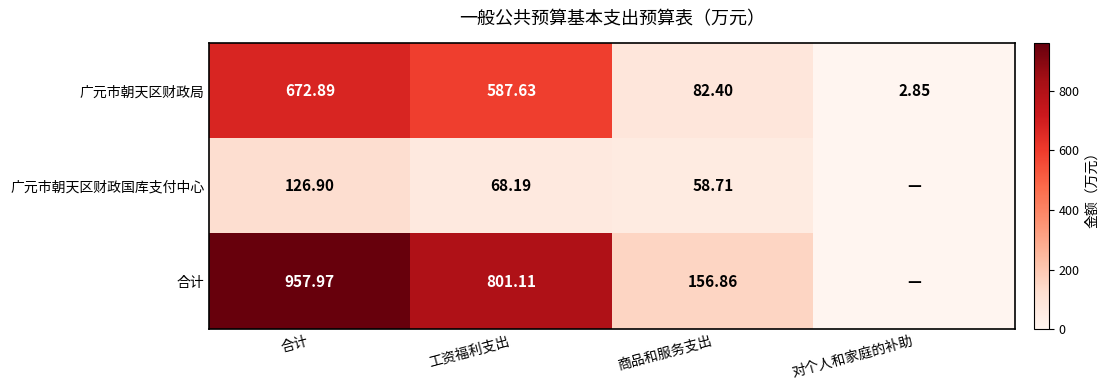

How many data points in 广元市朝天区财政局 are less than 587?

2